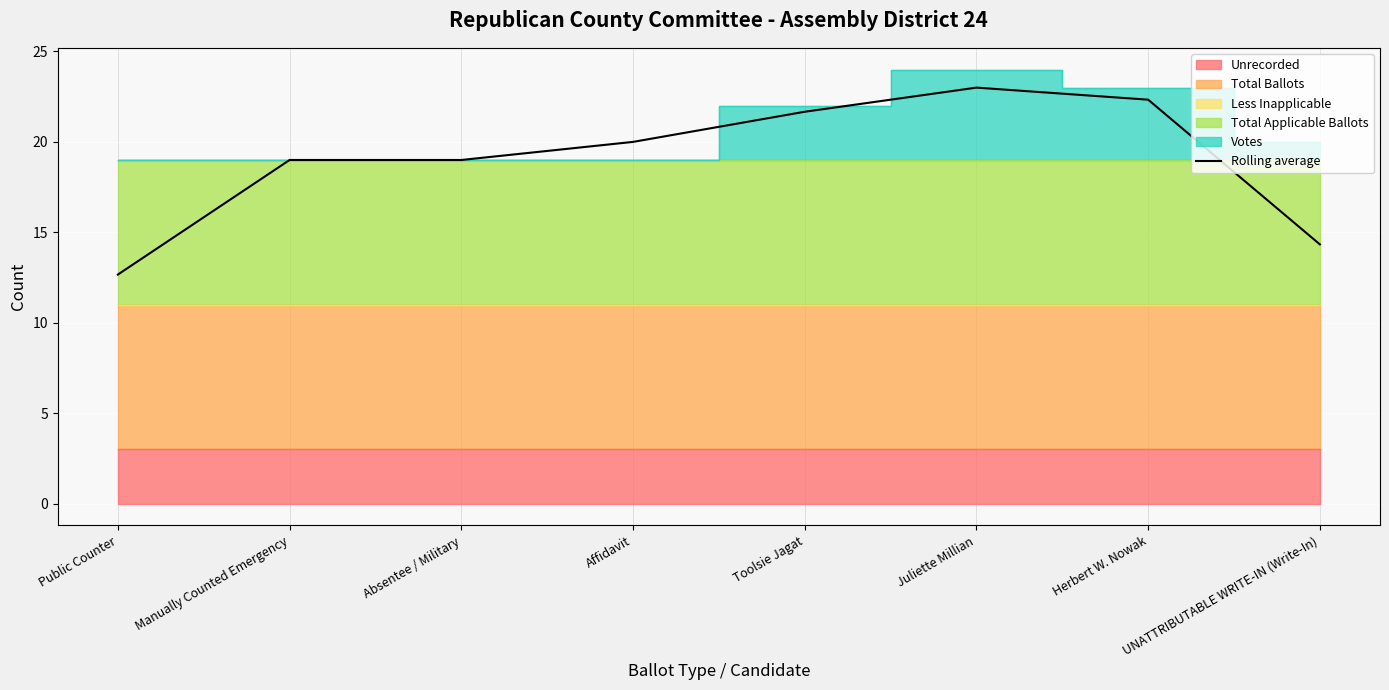

Which category has the highest value across all series?

Juliette Millian